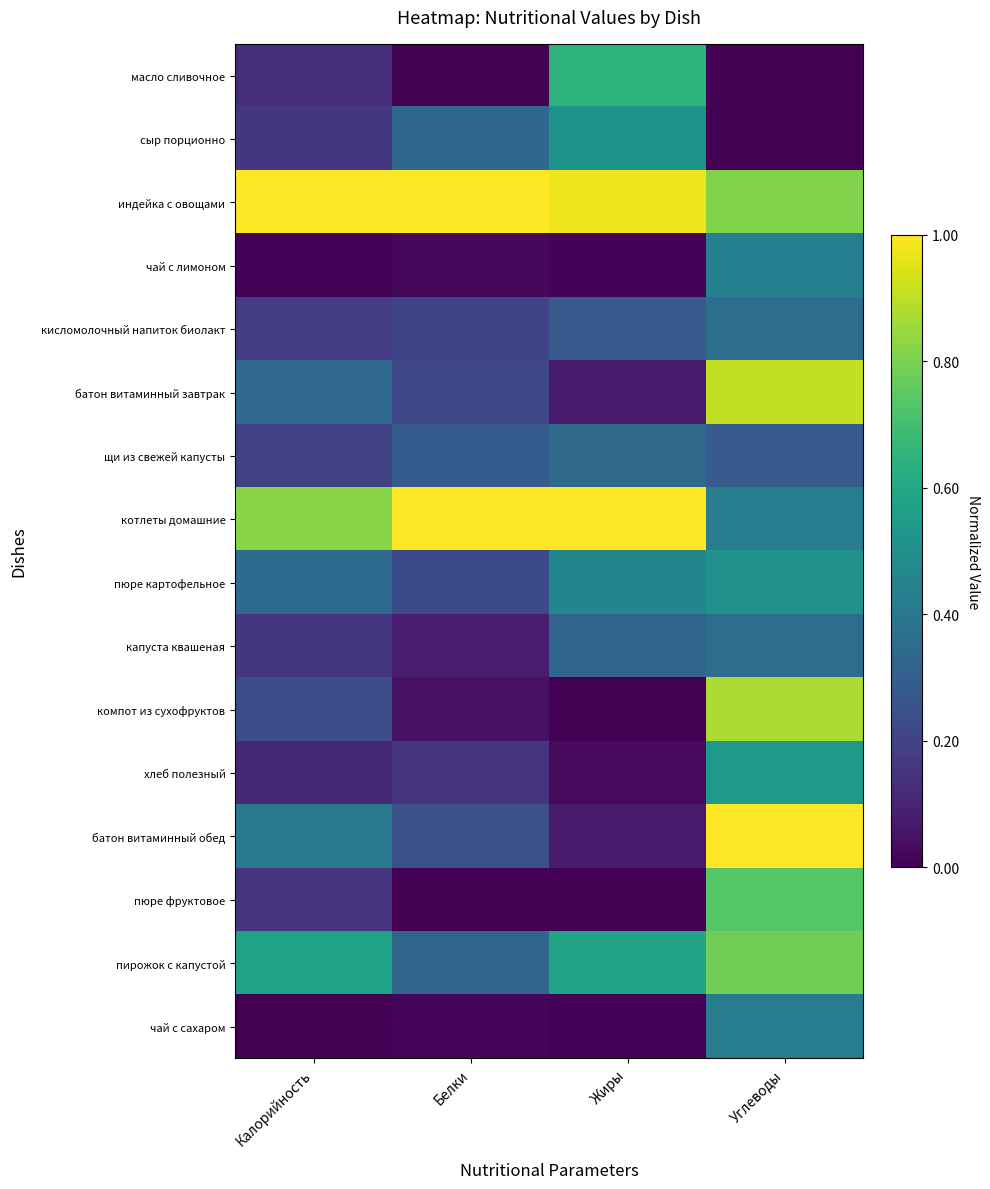

Reading right to left, transcribe all the data shown in this chart.

масло сливочное: Углеводы=0.0	Жиры=0.6	Белки=0.0	Калорийность=0.1
сыр порционно: Углеводы=0.0	Жиры=0.5	Белки=0.3	Калорийность=0.2
индейка с овощами: Углеводы=0.8	Жиры=1.0	Белки=1.0	Калорийность=1.0
чай с лимоном: Углеводы=0.4	Жиры=0.0	Белки=0.0	Калорийность=0.0
кисломолочный напиток биолакт: Углеводы=0.4	Жиры=0.3	Белки=0.2	Калорийность=0.2
батон витаминный завтрак: Углеводы=0.9	Жиры=0.1	Белки=0.2	Калорийность=0.3
щи из свежей капусты: Углеводы=0.3	Жиры=0.3	Белки=0.3	Калорийность=0.2
котлеты домашние: Углеводы=0.4	Жиры=1.0	Белки=1.0	Калорийность=0.8
пюре картофельное: Углеводы=0.5	Жиры=0.5	Белки=0.2	Калорийность=0.4
капуста квашеная: Углеводы=0.4	Жиры=0.3	Белки=0.1	Калорийность=0.2
компот из сухофруктов: Углеводы=0.9	Жиры=0.0	Белки=0.0	Калорийность=0.2
хлеб полезный: Углеводы=0.5	Жиры=0.0	Белки=0.2	Калорийность=0.1
батон витаминный обед: Углеводы=1.0	Жиры=0.1	Белки=0.2	Калорийность=0.4
пюре фруктовое: Углеводы=0.7	Жиры=0.0	Белки=0.0	Калорийность=0.2
пирожок с капустой: Углеводы=0.8	Жиры=0.6	Белки=0.3	Калорийность=0.6
чай с сахаром: Углеводы=0.4	Жиры=0.0	Белки=0.0	Калорийность=0.0